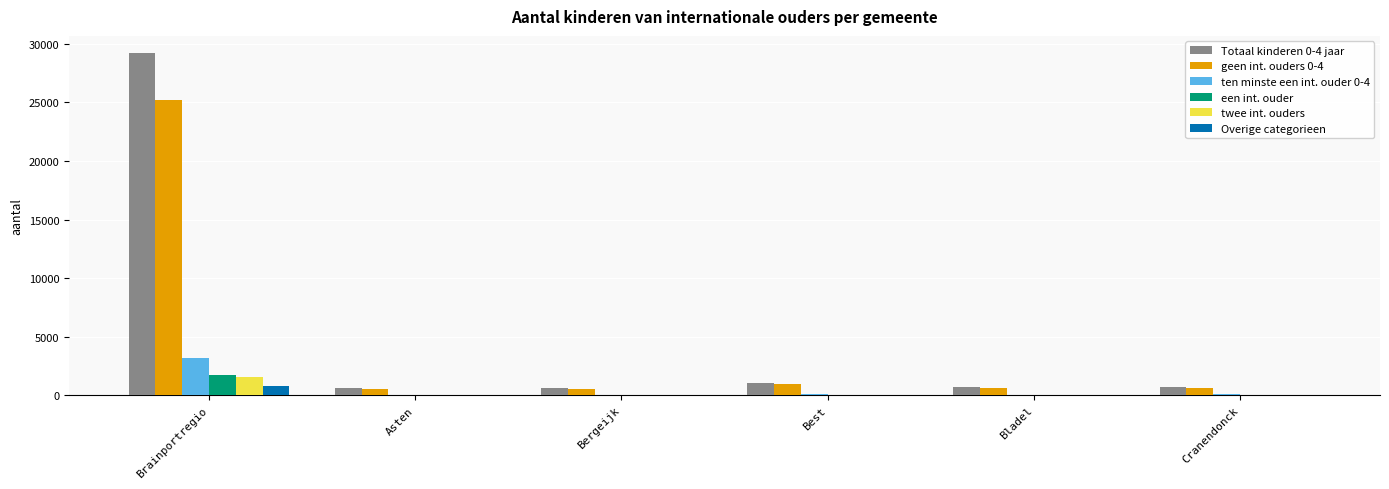

What is the approximate value of Overige categorieen at Brainportregio?

787